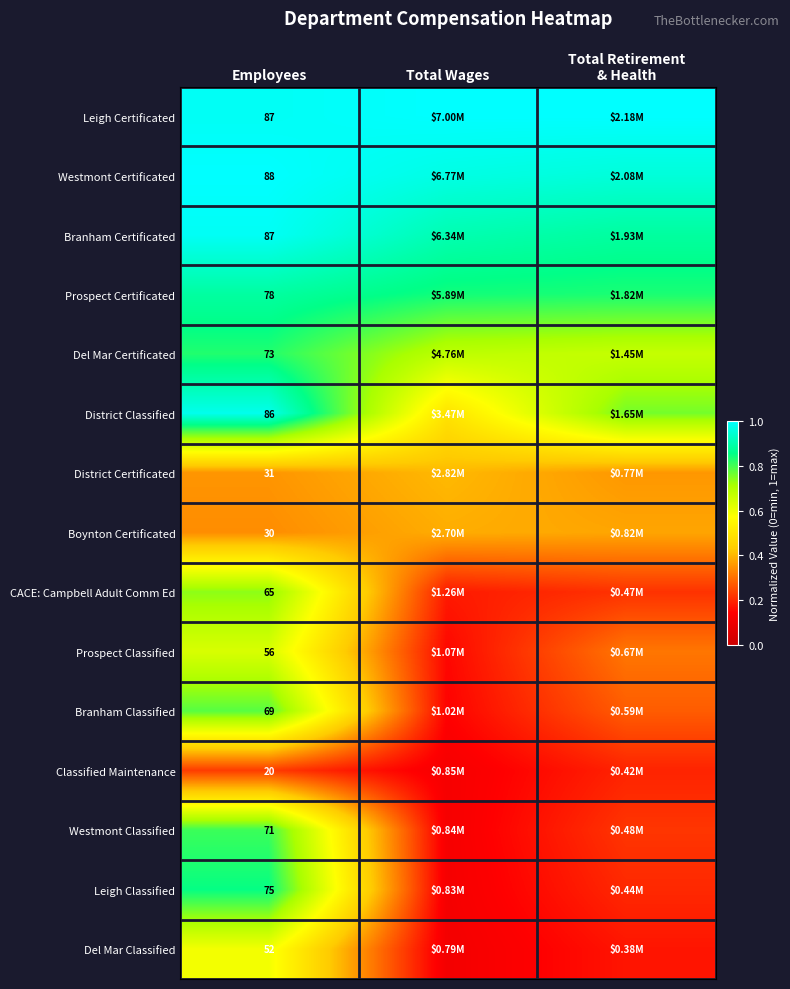

List the series in order of their peak value, lowest first.

Classified Maintenance, Boynton Certificated, District Certificated, Del Mar Classified, Prospect Classified, CACE: Campbell Adult Comm Ed, Branham Classified, Westmont Classified, Del Mar Certificated, Leigh Classified, Prospect Certificated, District Classified, Branham Certificated, Leigh Certificated, Westmont Certificated